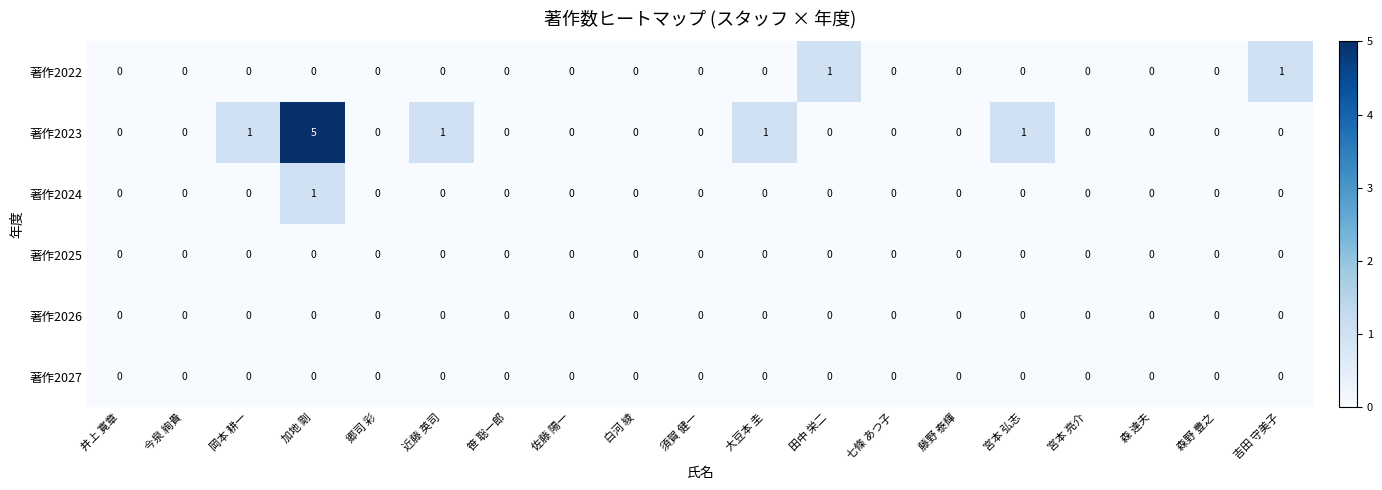

What is the highest value of the 著作2023 series?

5